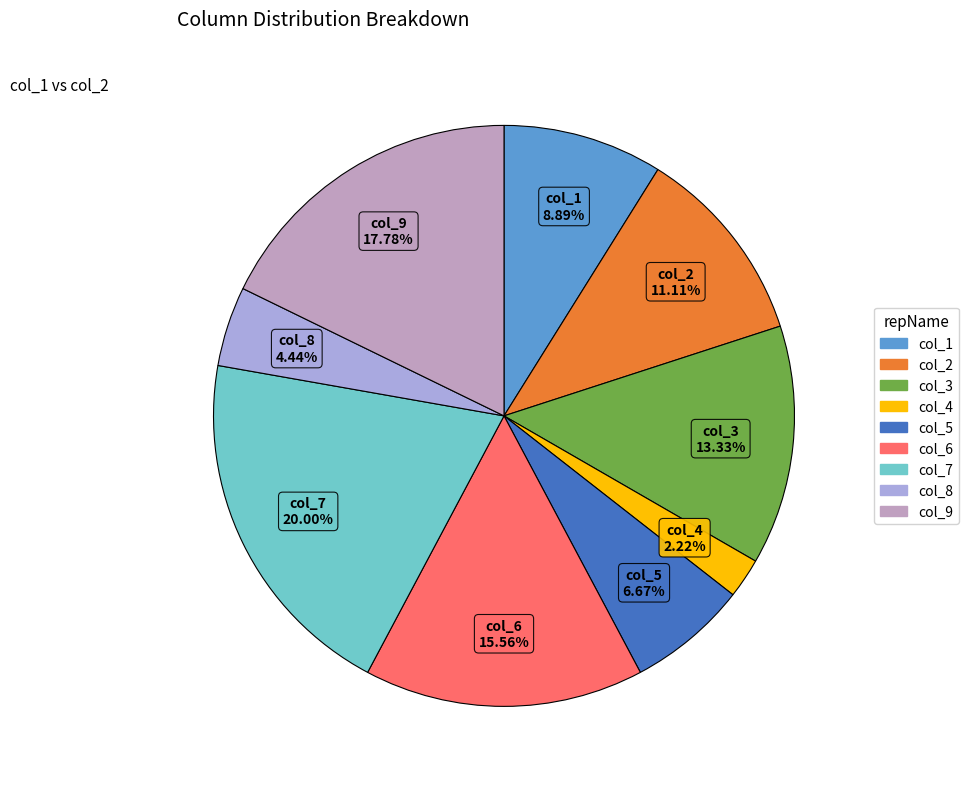

Does any single category account for the majority?

No